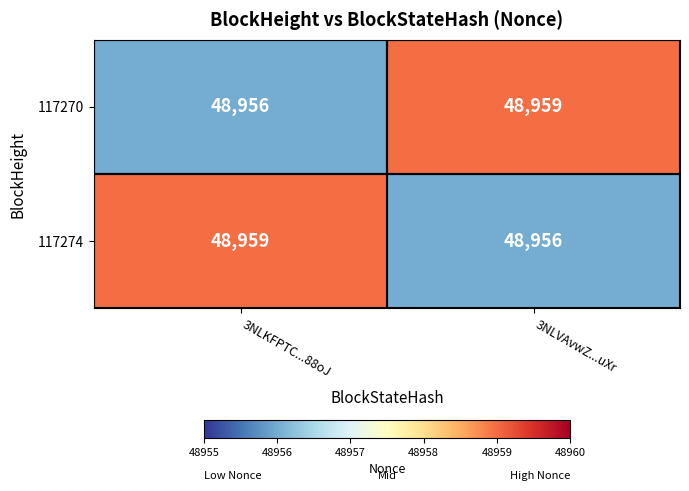

What is the total value across all series at 3NLVAvwZ...uXr?

97915